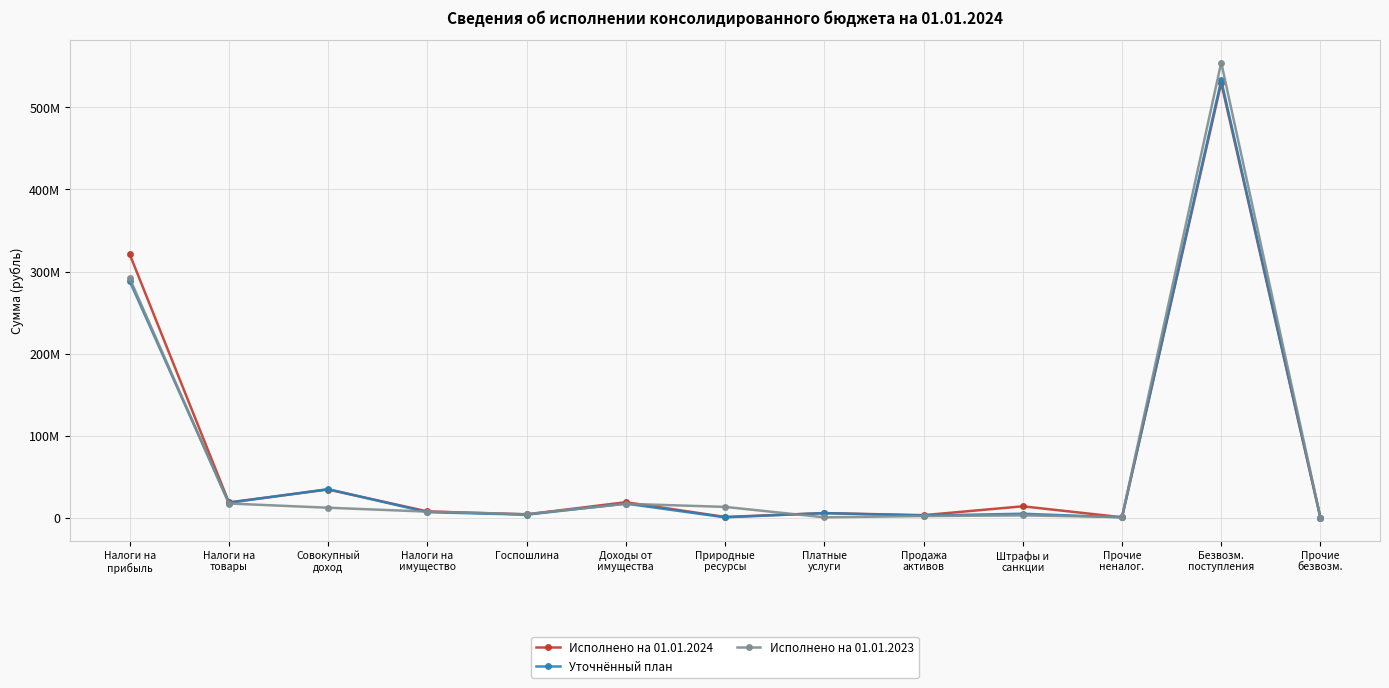

What is the lowest value of the Исполнено на 01.01.2024 series?

42700.0